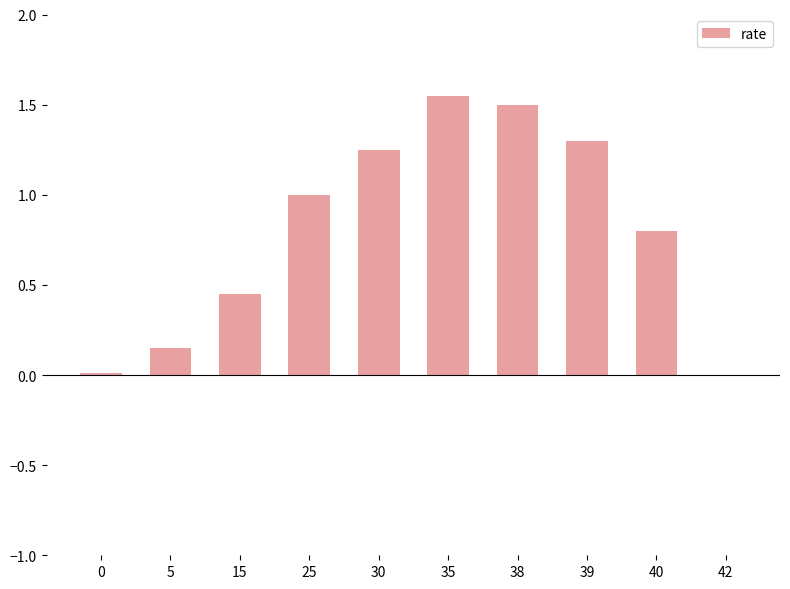

Does the chart contain stacked bars?

No